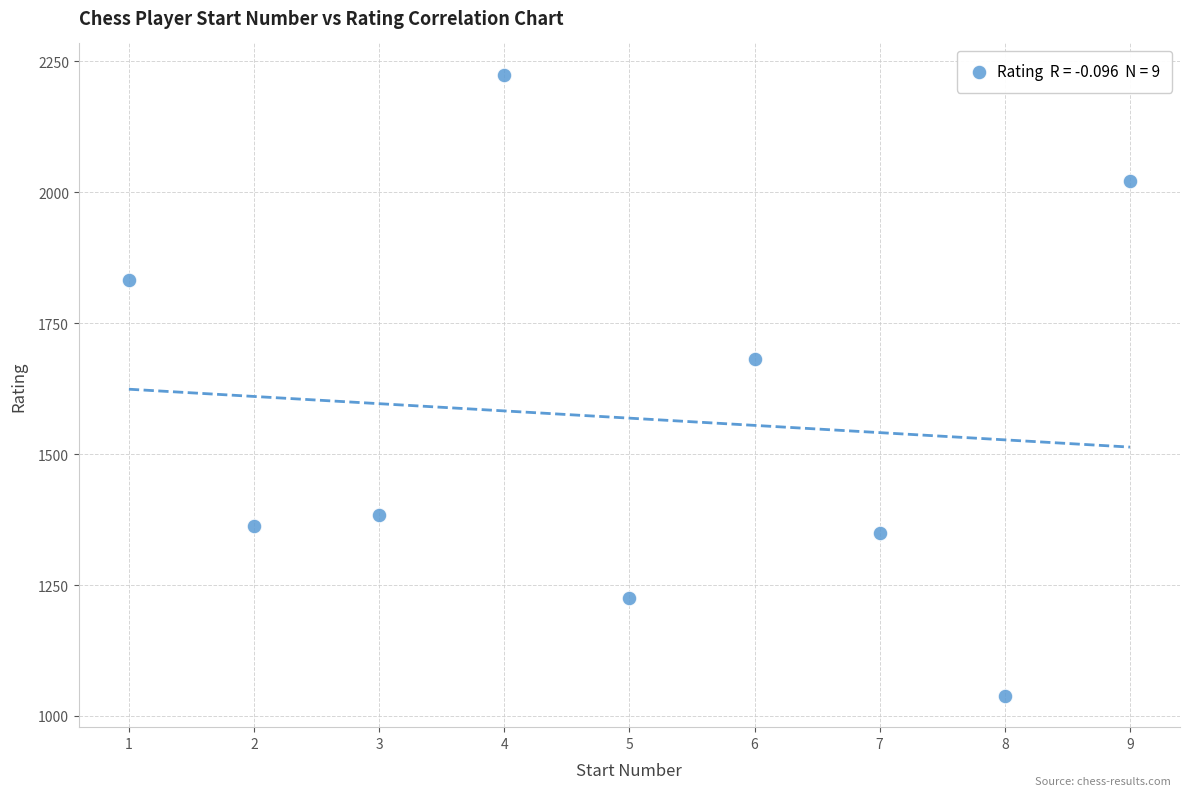

What Y value in the scatter plot is closest to 1631?

1682